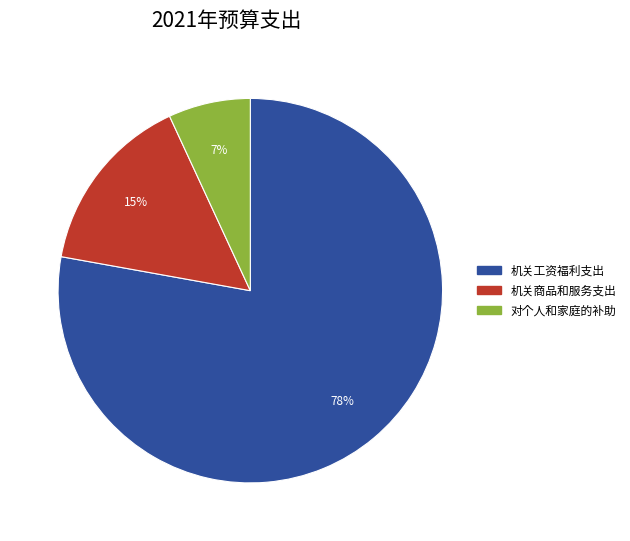

Is there a majority slice in this chart?

Yes